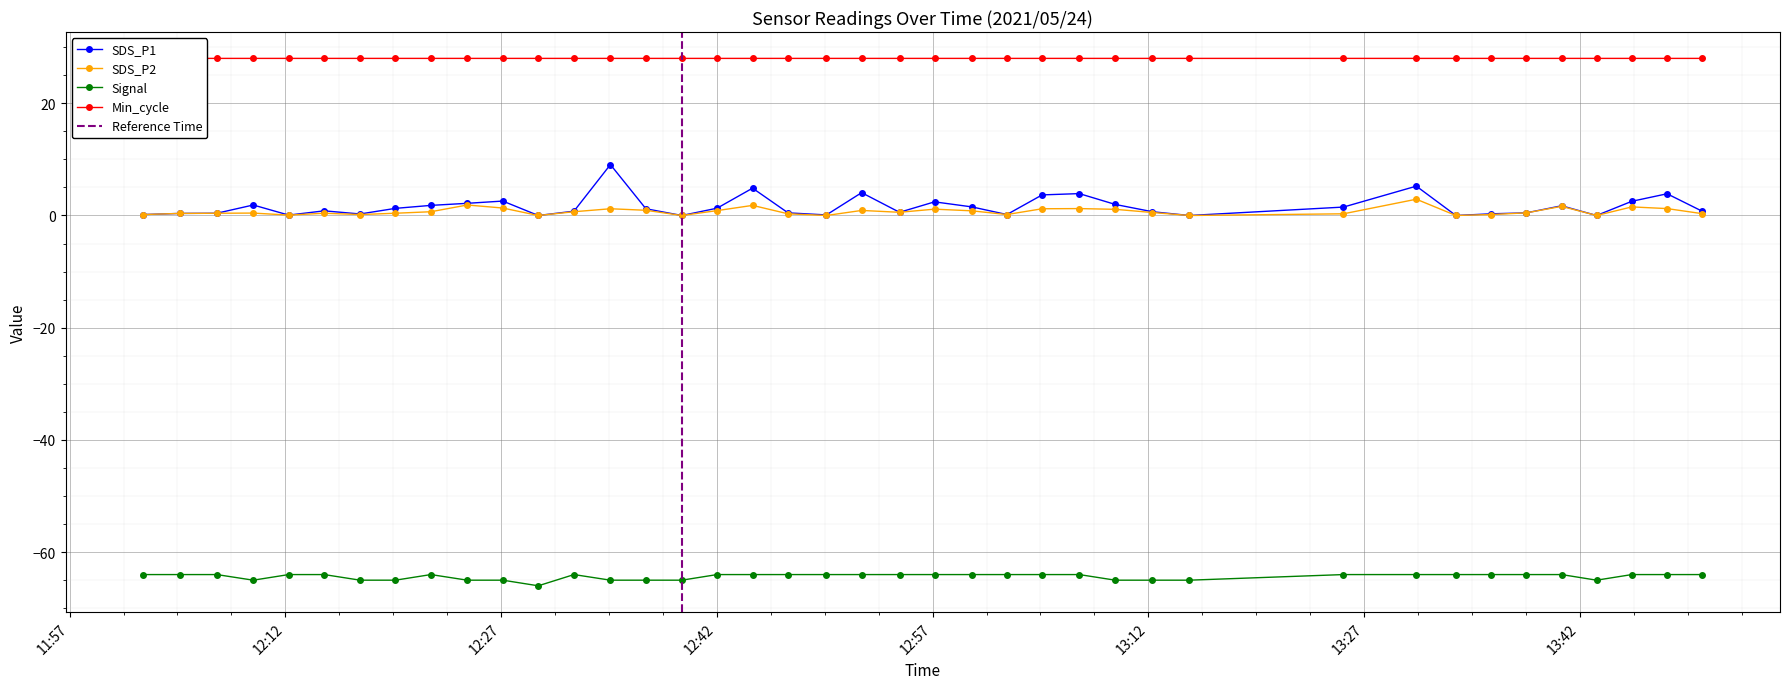

What is the maximum value for Min_cycle?

28.0